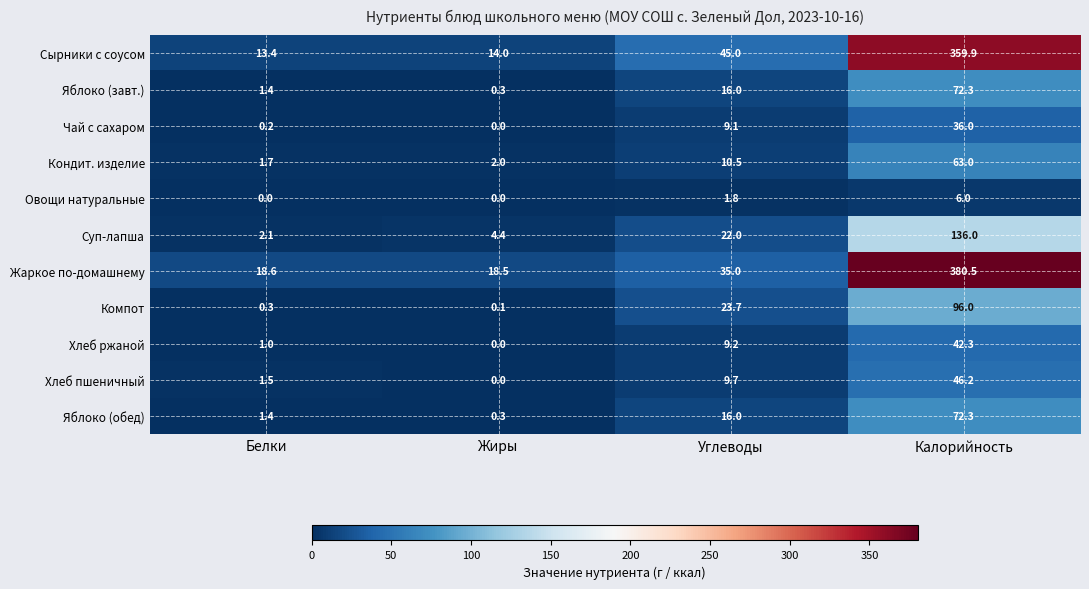

What is the difference between the second highest and second lowest values in the Суп-лапша series?

17.6